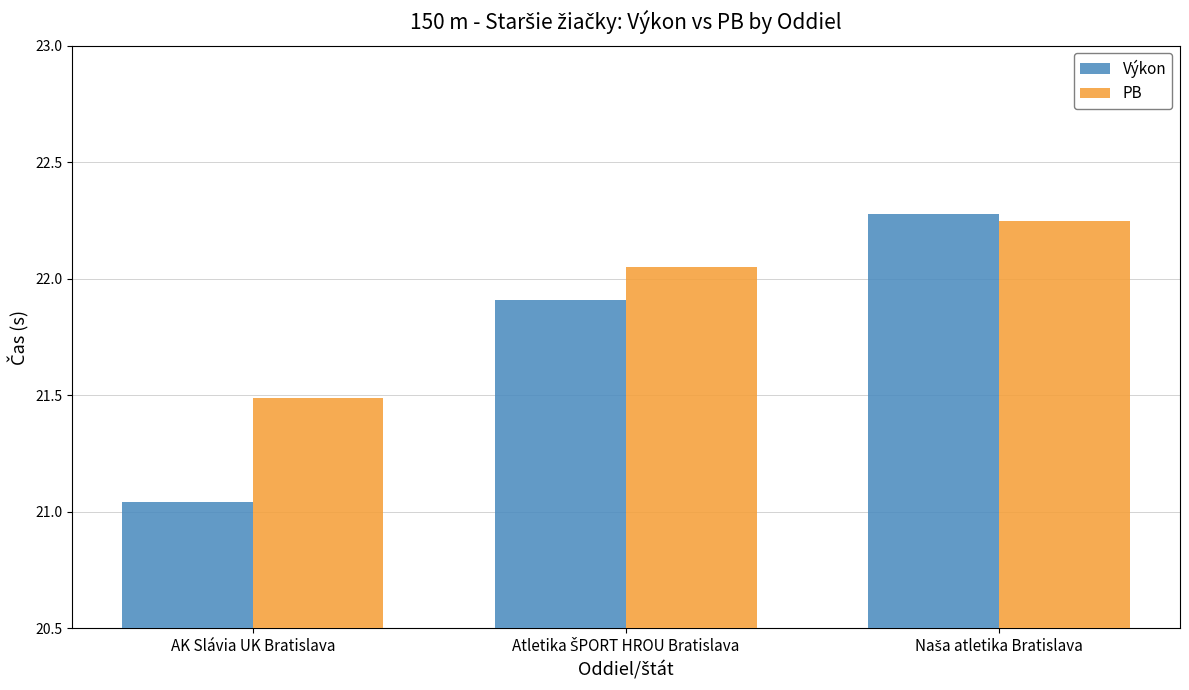

How many data points does each series have?

3